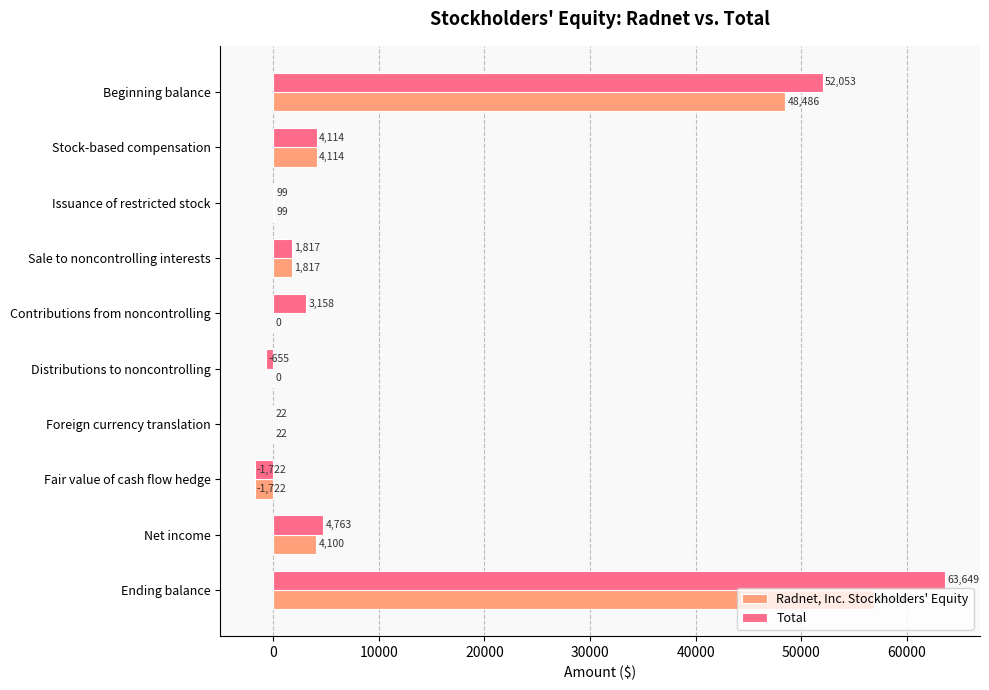

What value does the Radnet, Inc. Stockholders' Equity series have at Fair value of cash flow hedge, to the nearest 10?

-1720